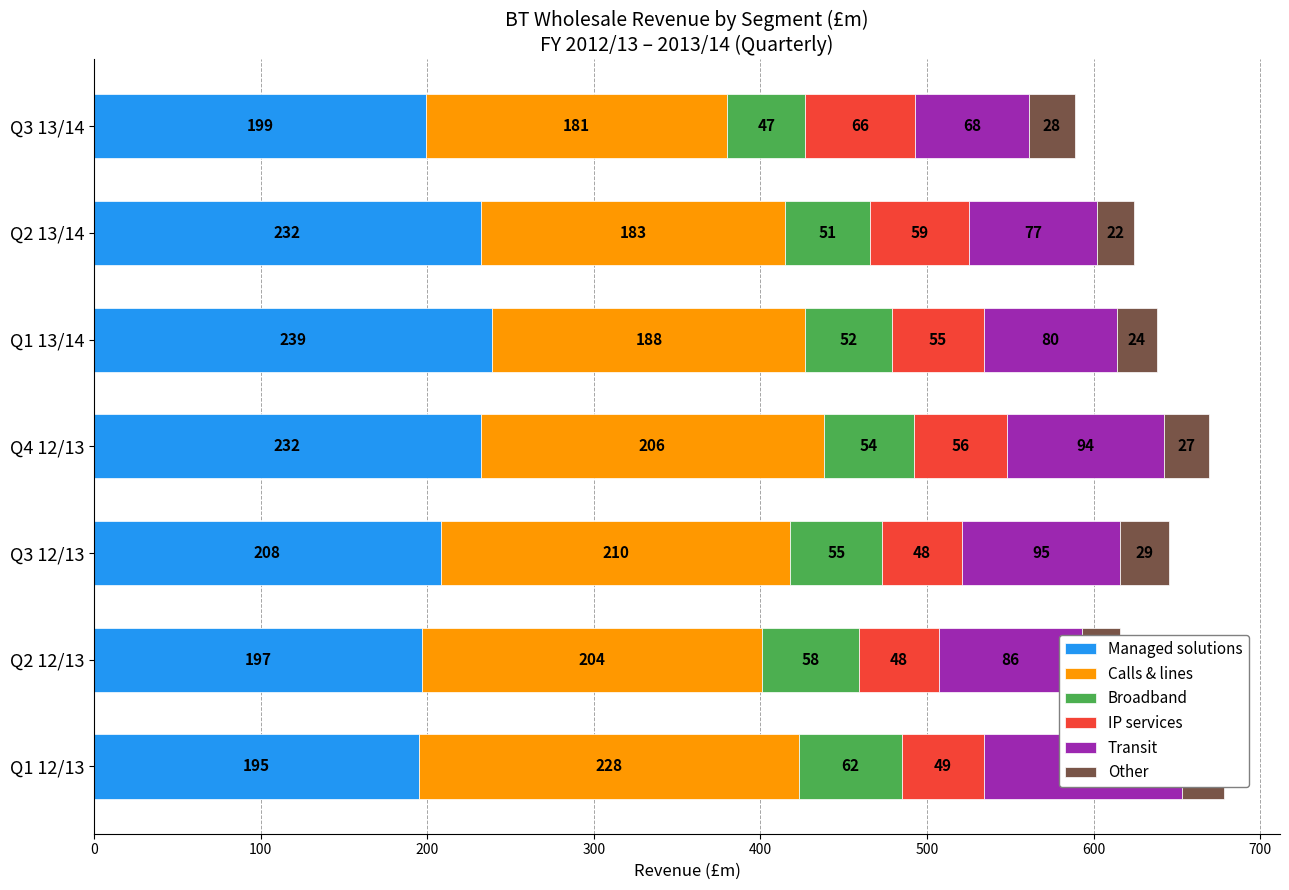

Reading left to right, list all the values displayed in this chart.

Managed solutions: 195	197	208	232	239	232	199
Calls & lines: 228	204	210	206	188	183	181
Broadband: 62	58	55	54	52	51	47
IP services: 49	48	48	56	55	59	66
Transit: 119	86	95	94	80	77	68
Other: 25	23	29	27	24	22	28